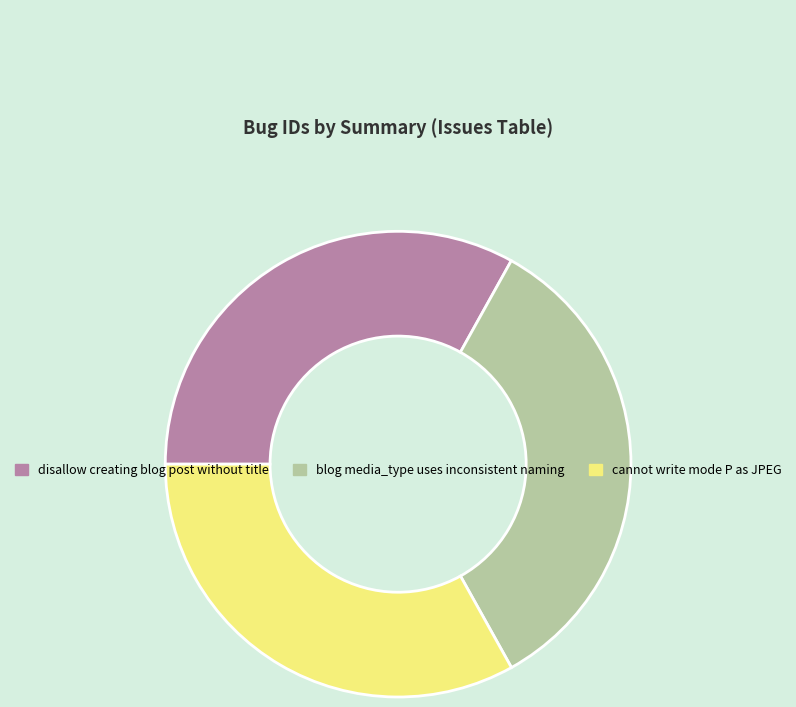

Combined, do cannot write mode P as JPEG and disallow creating blog post without title account for over 50%?

Yes